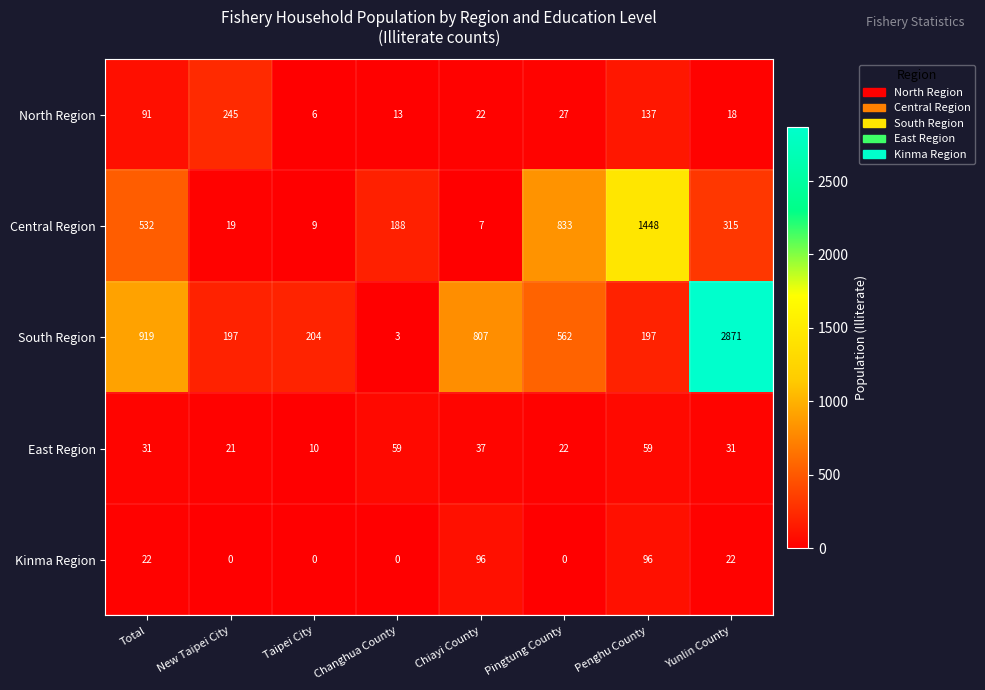

The South Region series shows 562 at Pingtung County. True or false?

True